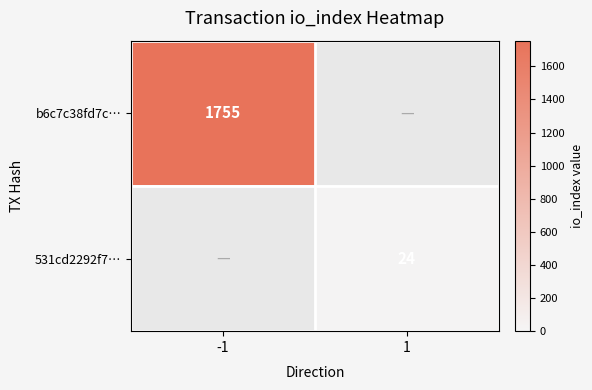

Is the value of 531cd2292f7… at 1 greater than the value of b6c7c38fd7c… at -1?

No